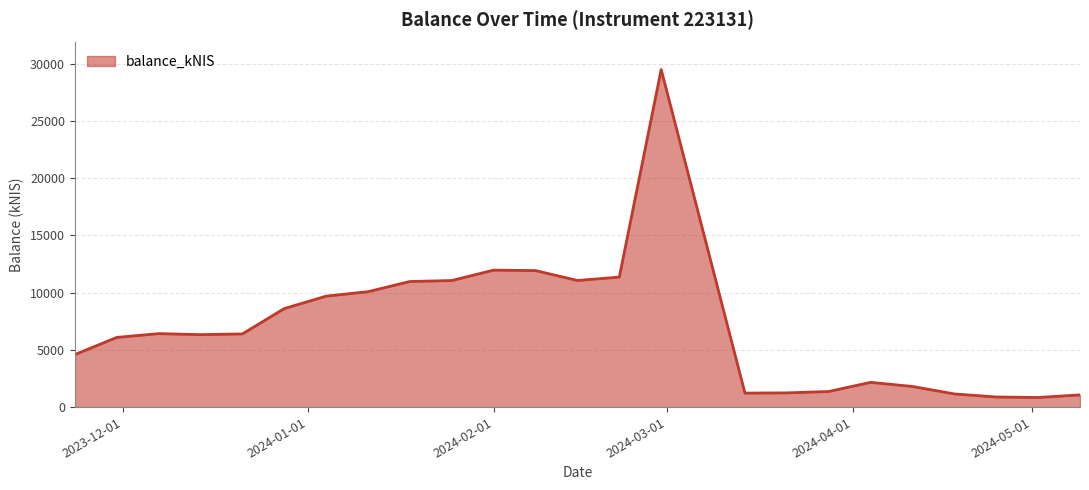

What is the difference between the maximum and minimum values?

28643.4